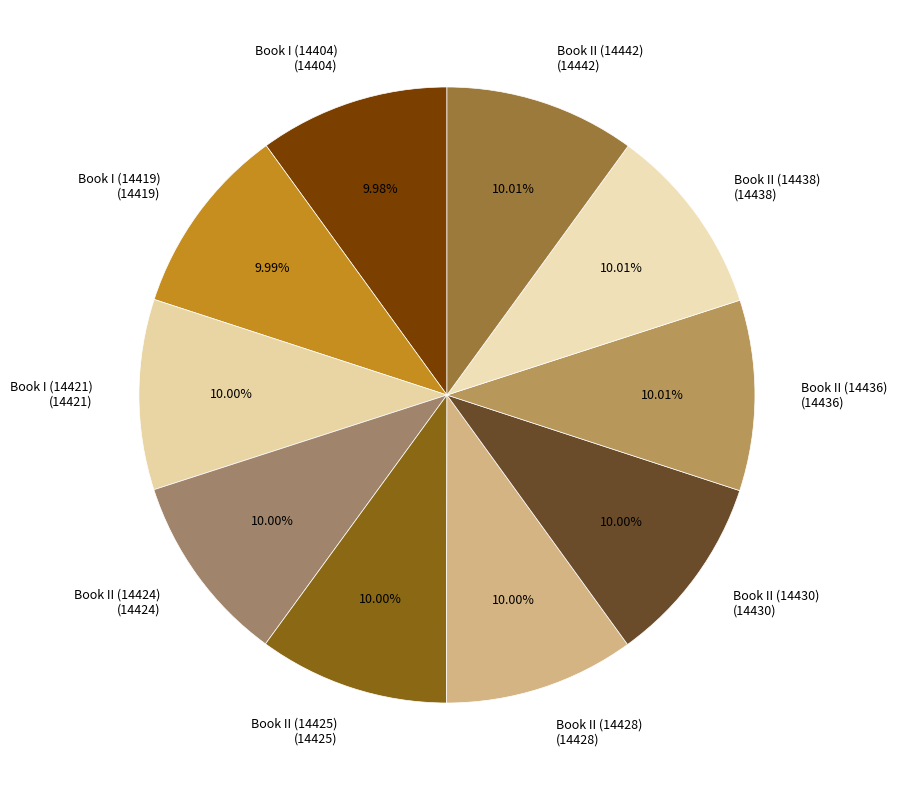

True or false: Book II (14438) accounts for 21% of the total.

False